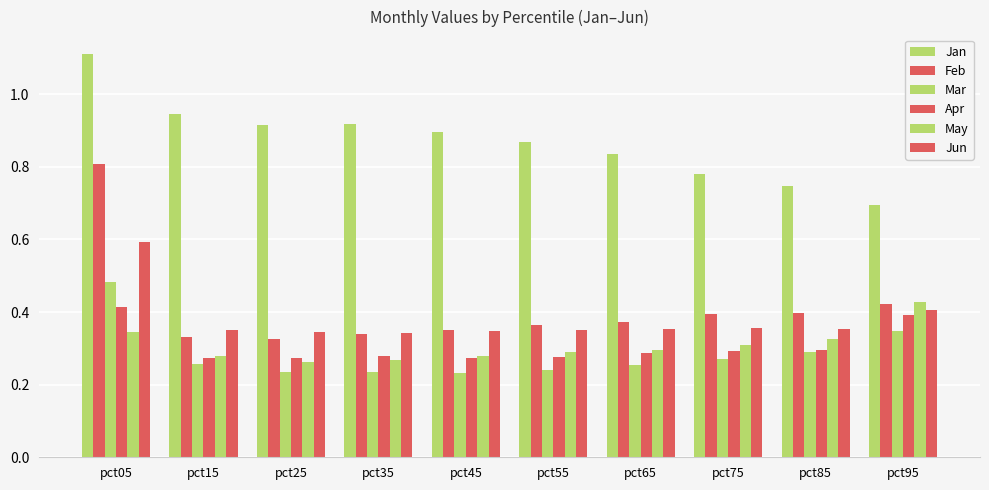

Which series has the largest total across all categories?

Jan